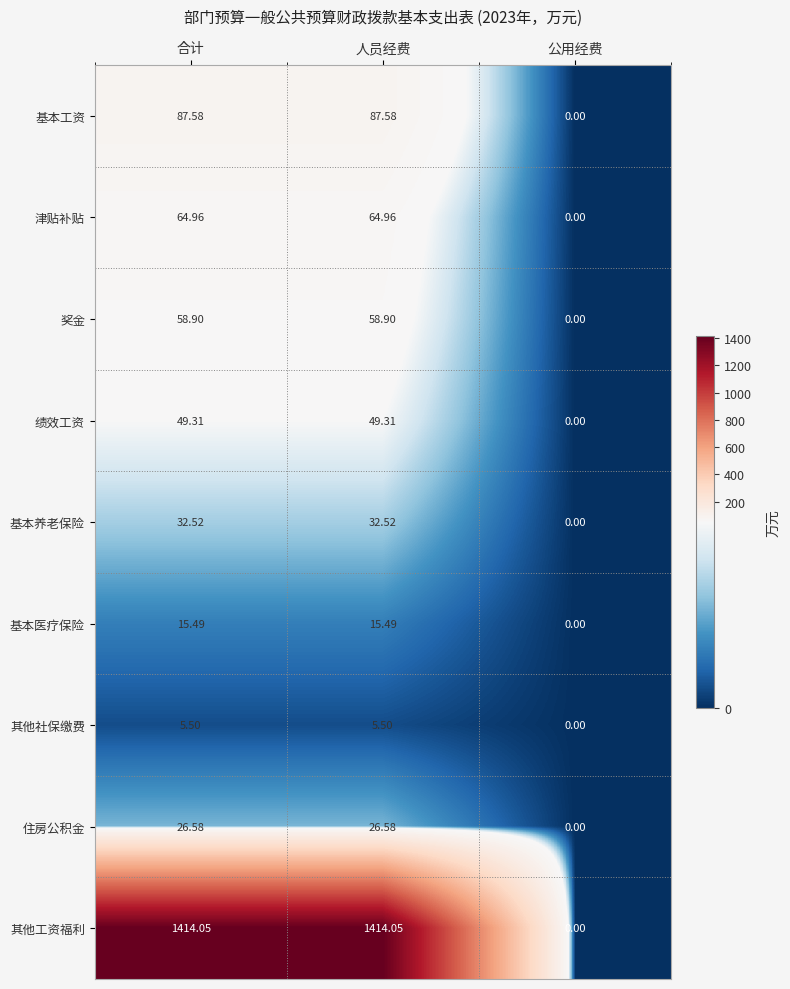

At which label does 奖金 reach its minimum?

公用经费